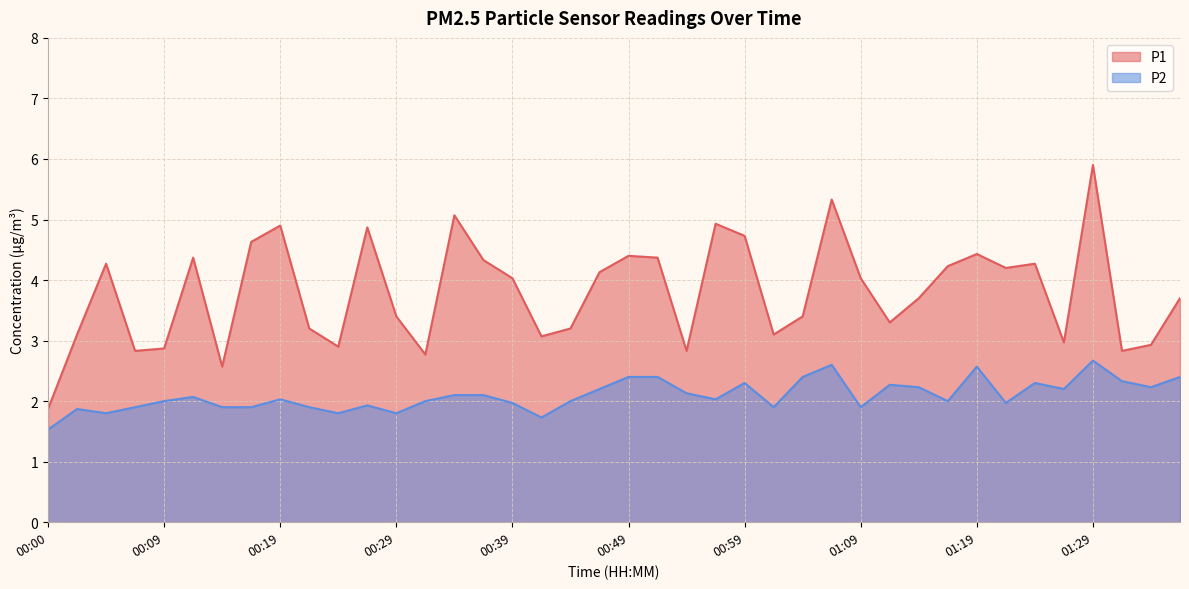

How many data points in P2 are less than 2?

15